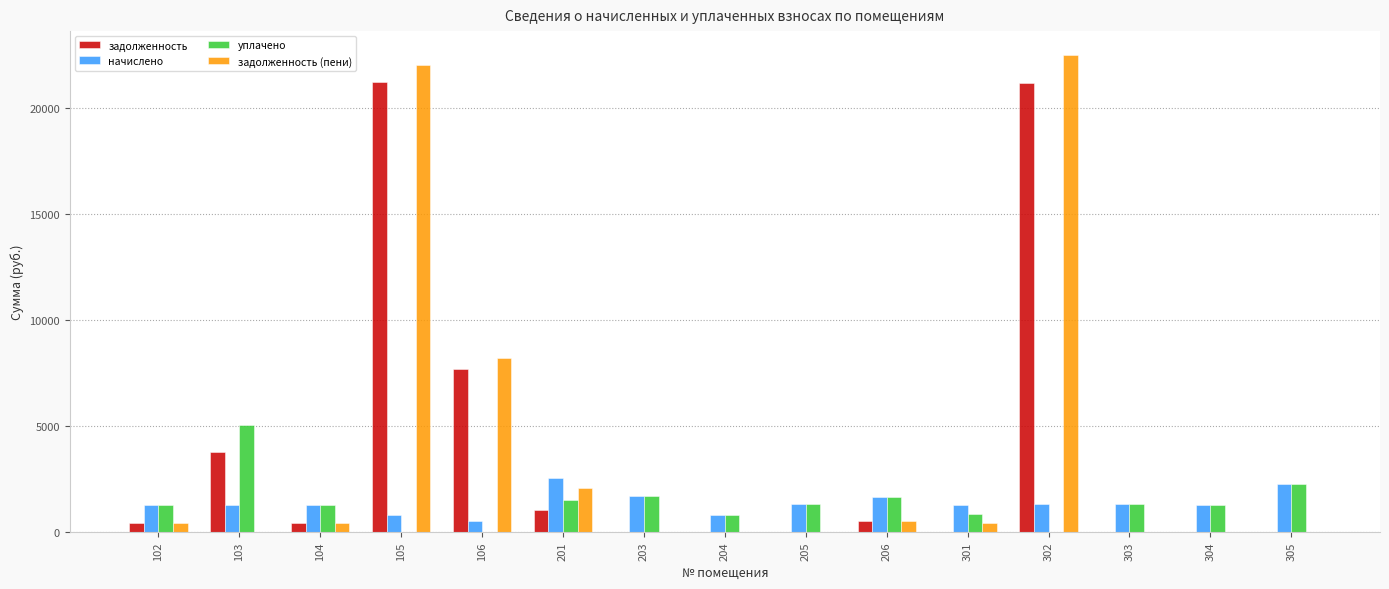

The value of начислено at 104 is 1274.3. True or false?

True